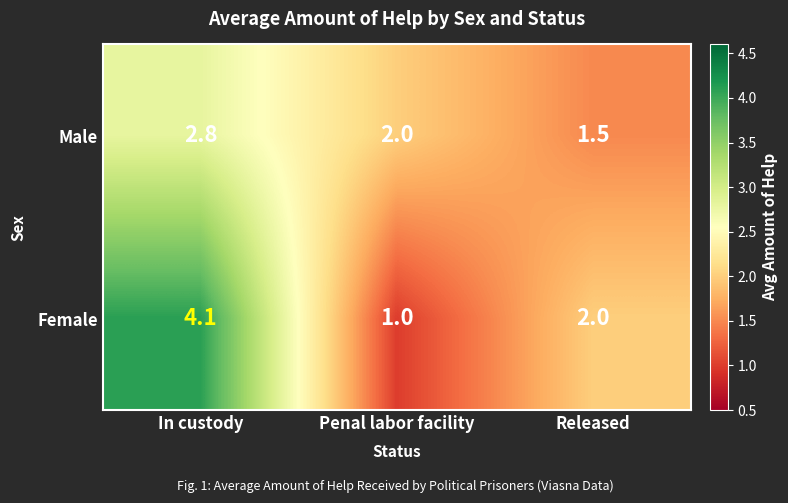

What is the difference between the Male values at Released and In custody?

1.3